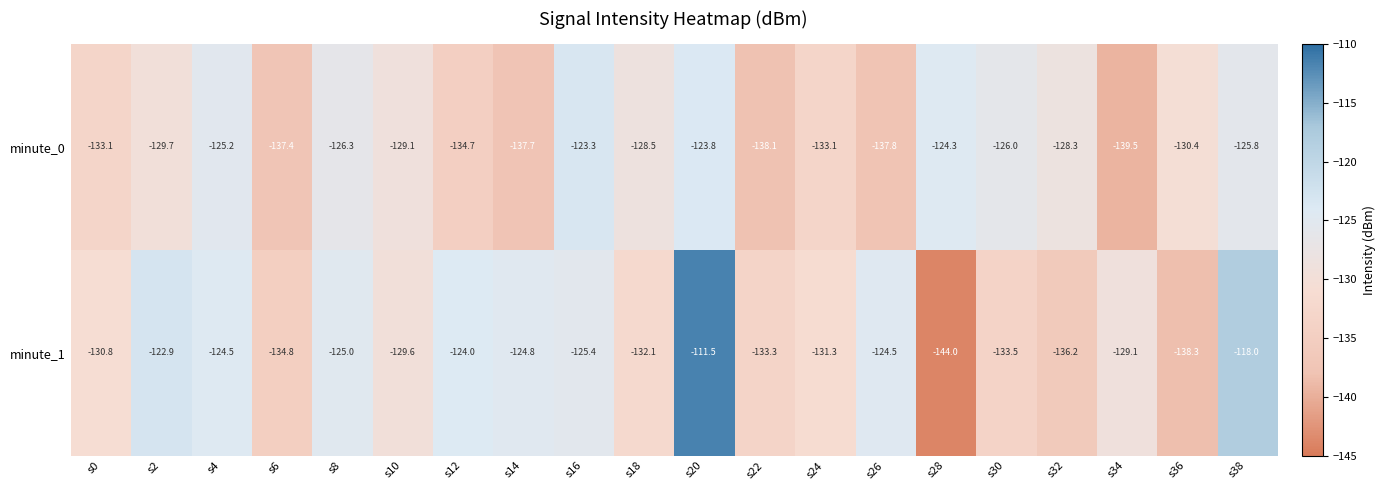

How many distinct data groups are displayed?

2